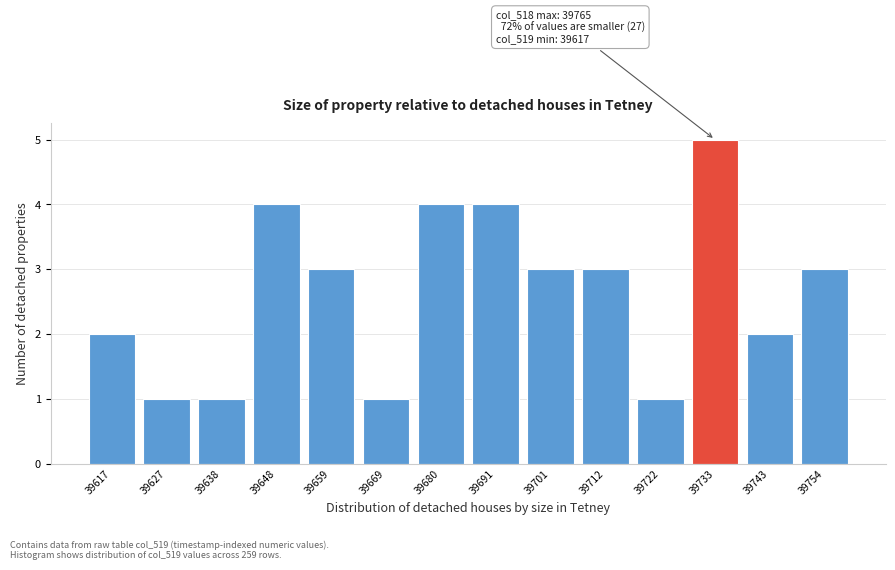

Reading right to left, extract all data points from this chart.

3	2	5	1	3	3	4	4	1	3	4	1	1	2